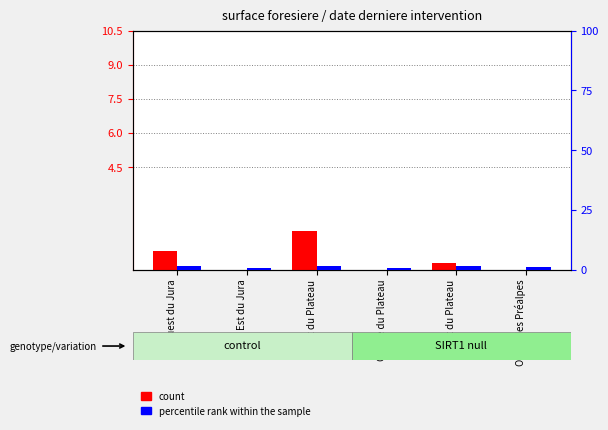

What is the value of the count bar at the 1st from the left?

0.8